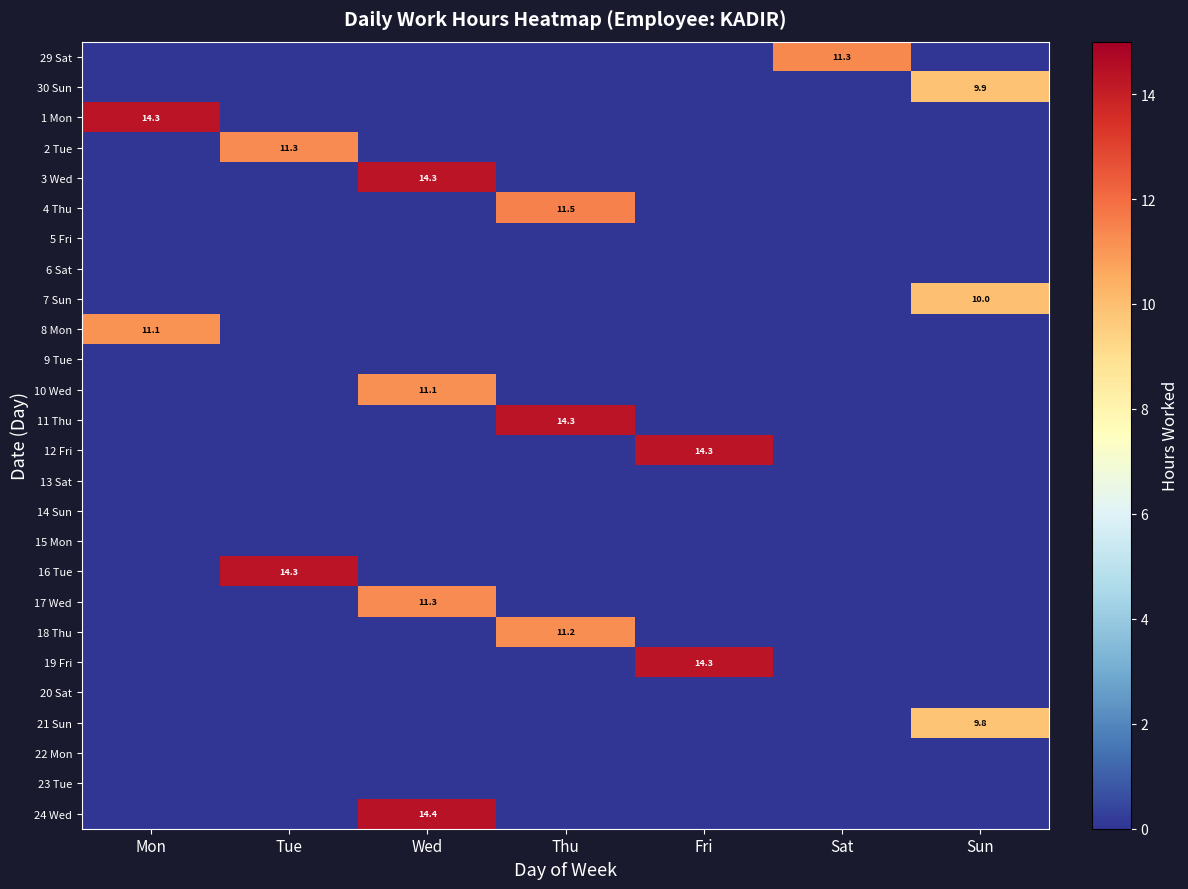

True or false: 7 Sun has a value of 10.0 at Sun.

True